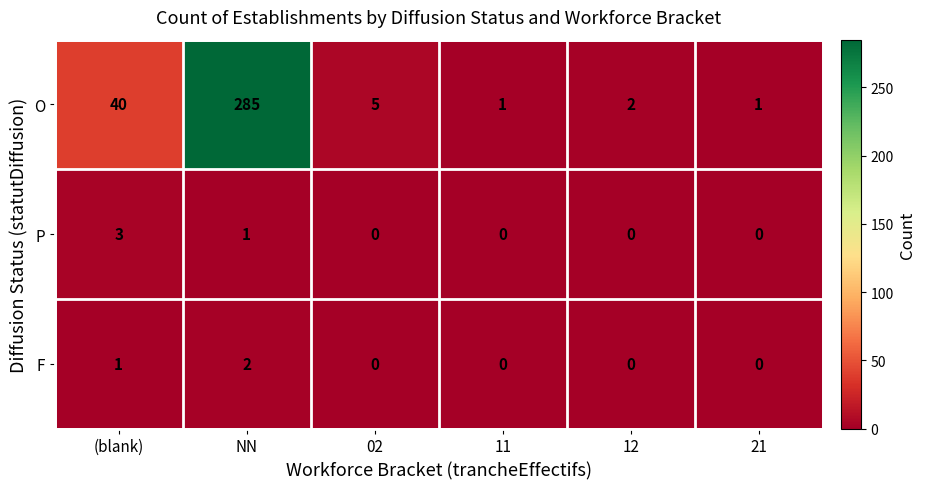

Reading left to right, transcribe all the data shown in this chart.

O: (blank)=40	NN=285	02=5	11=1	12=2	21=1
P: (blank)=3	NN=1	02=0	11=0	12=0	21=0
F: (blank)=1	NN=2	02=0	11=0	12=0	21=0